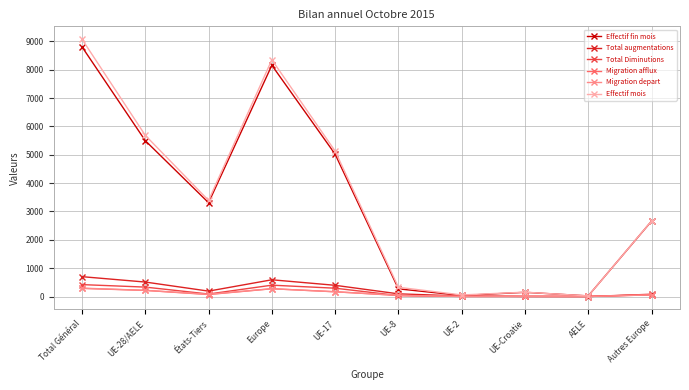

What is the spread (max minus min) of values at UE-28/AELE?

5468